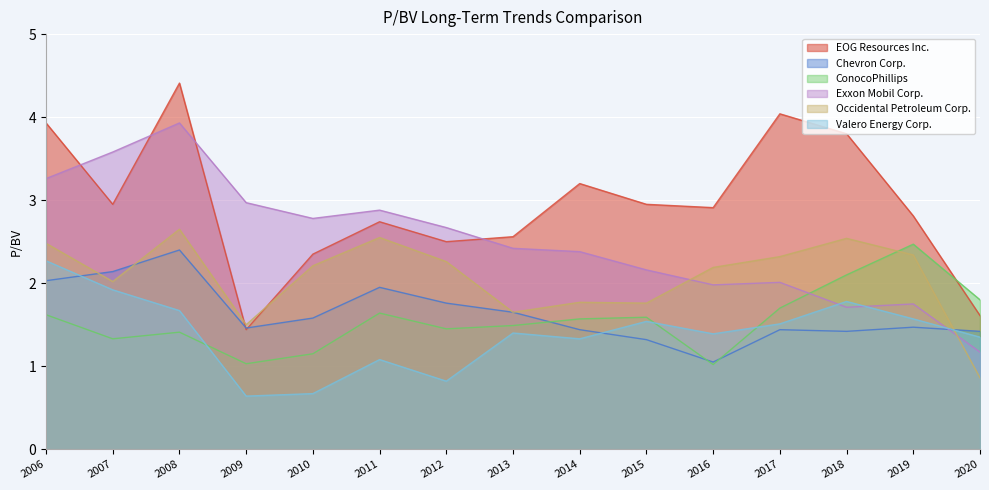

Which has a higher value, 2010 or 2014?

2014